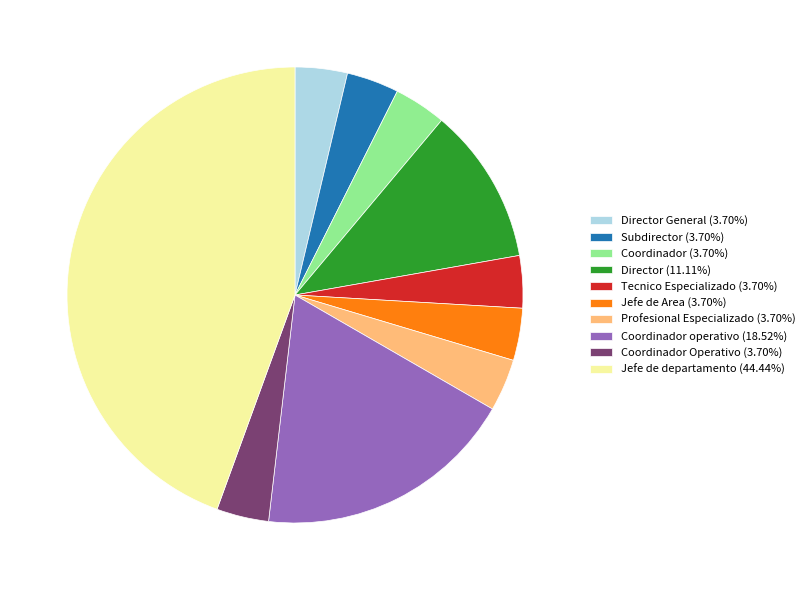

What is the ratio of the value at Coordinador operativo (18.52%) to the value at Tecnico Especializado (3.70%)?

5.0